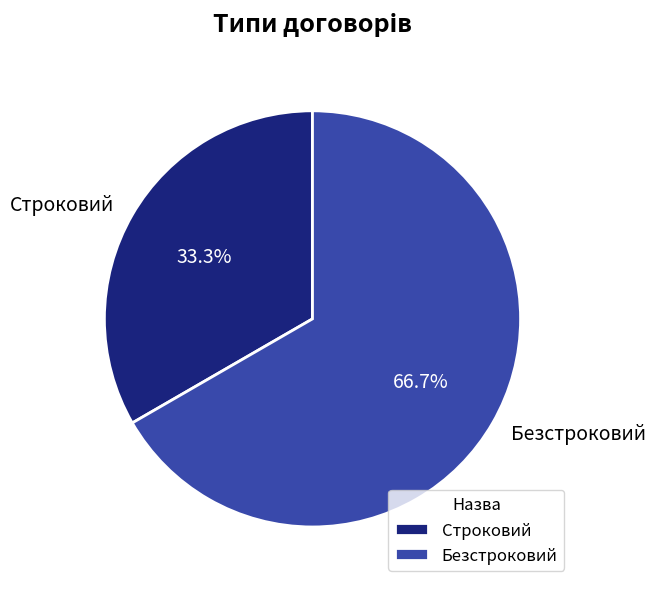

To the nearest percent, what percentage of the pie is Строковий?

33%